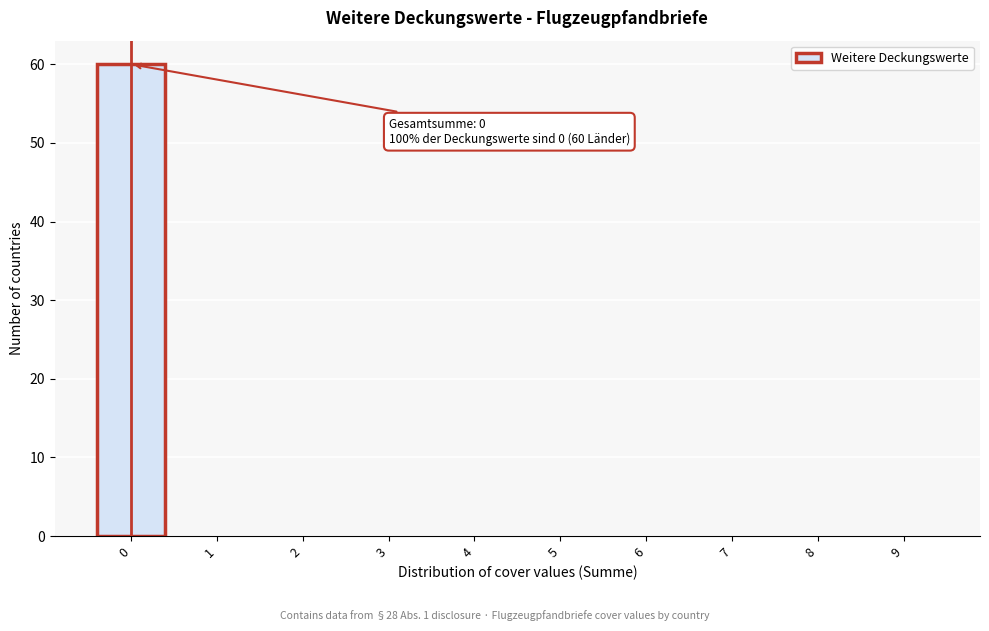

Reading left to right, list all the values displayed in this chart.

0=60	1=0	2=0	3=0	4=0	5=0	6=0	7=0	8=0	9=0